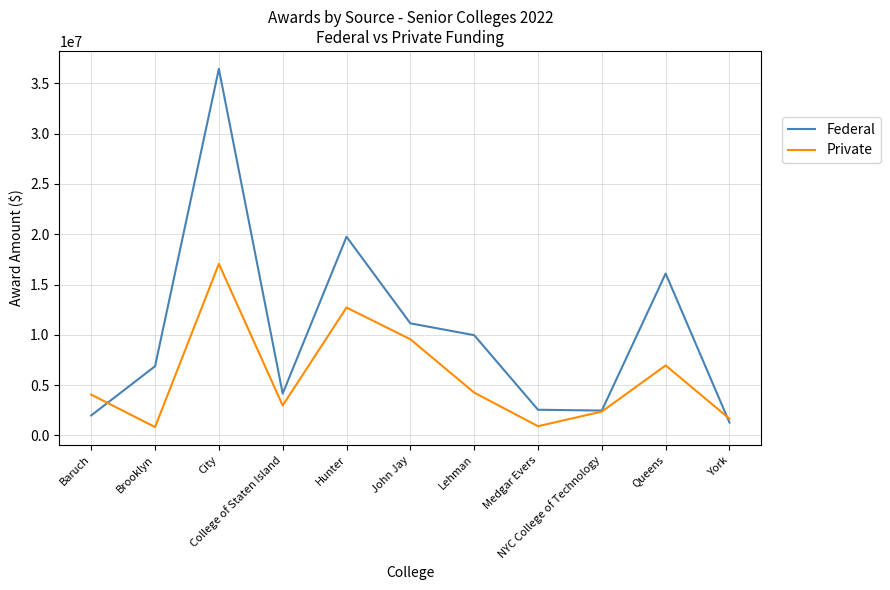

List the series in order of their peak value, lowest first.

Private, Federal